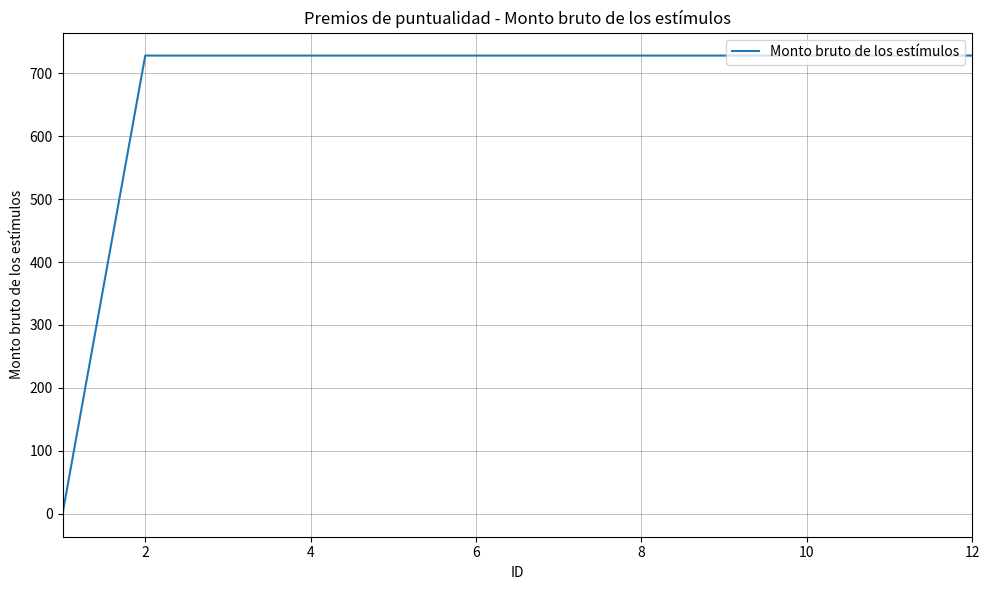

What is the difference between the maximum and minimum values?

728